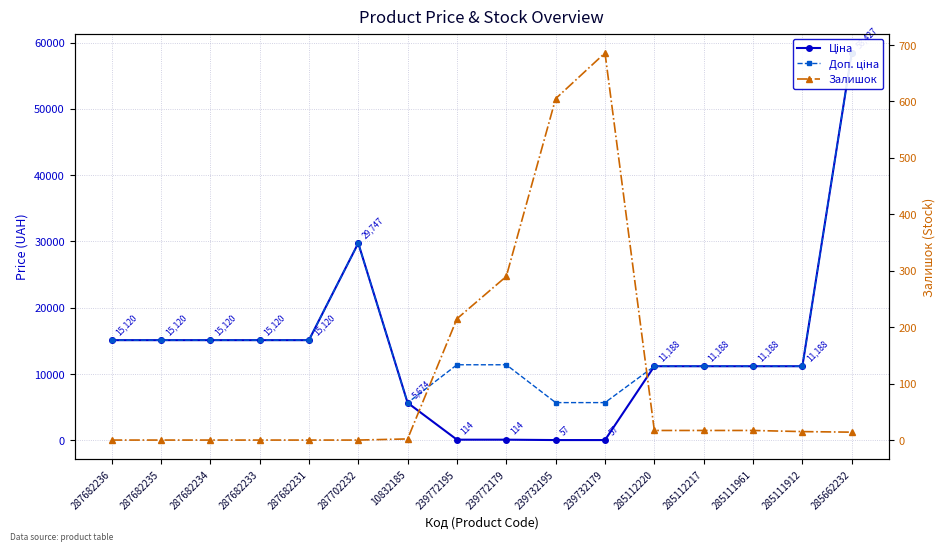

What is the average value of the Доп. ціна series?

15526.9